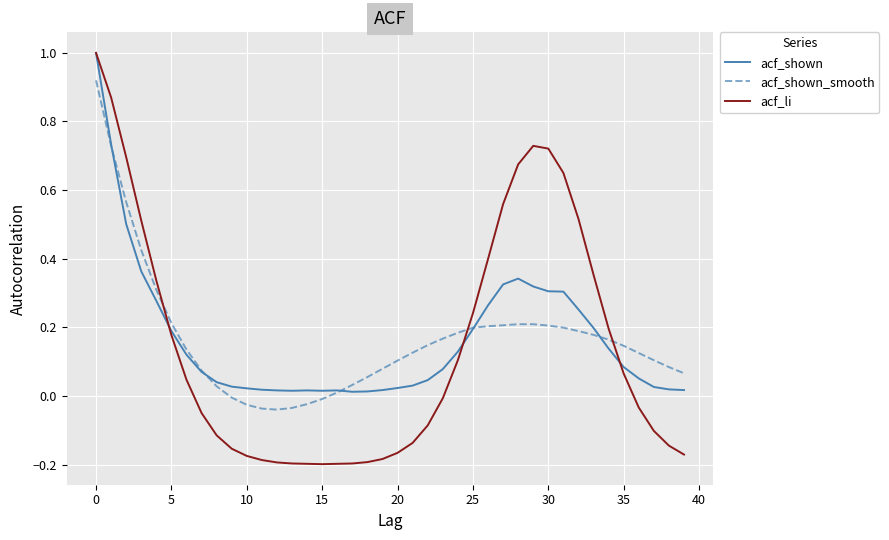

Which series has the widest spread of values?

acf_li